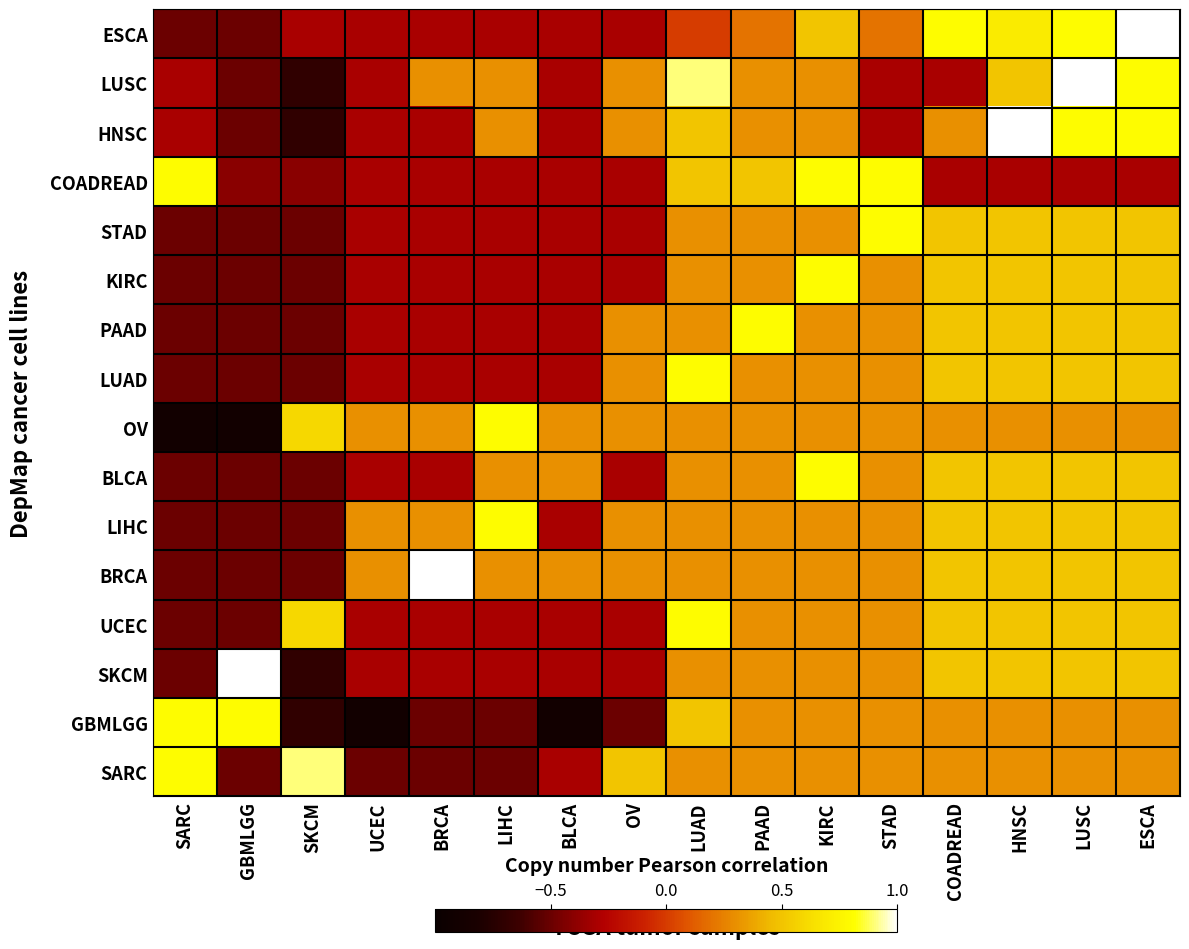

What is the total value across all series at KIRC?

6.5